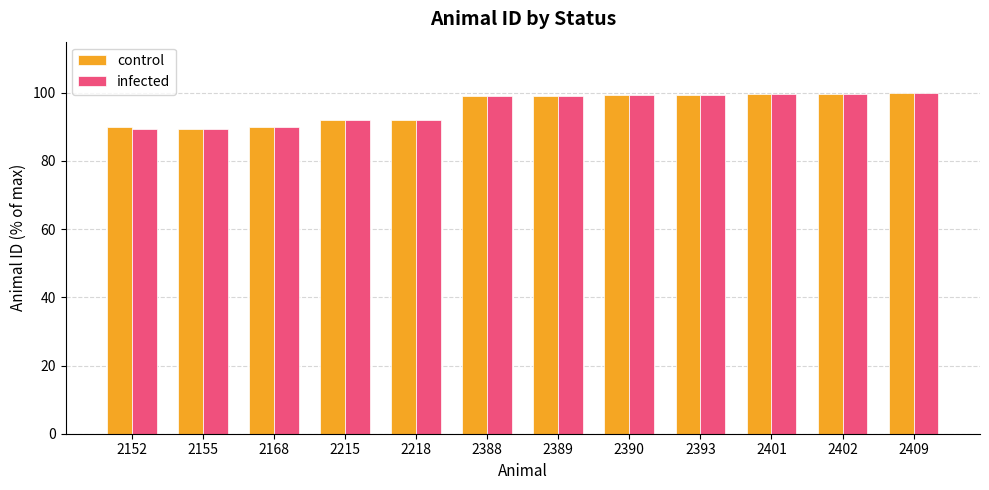

The value of infected at 2168 is 90.0. True or false?

True